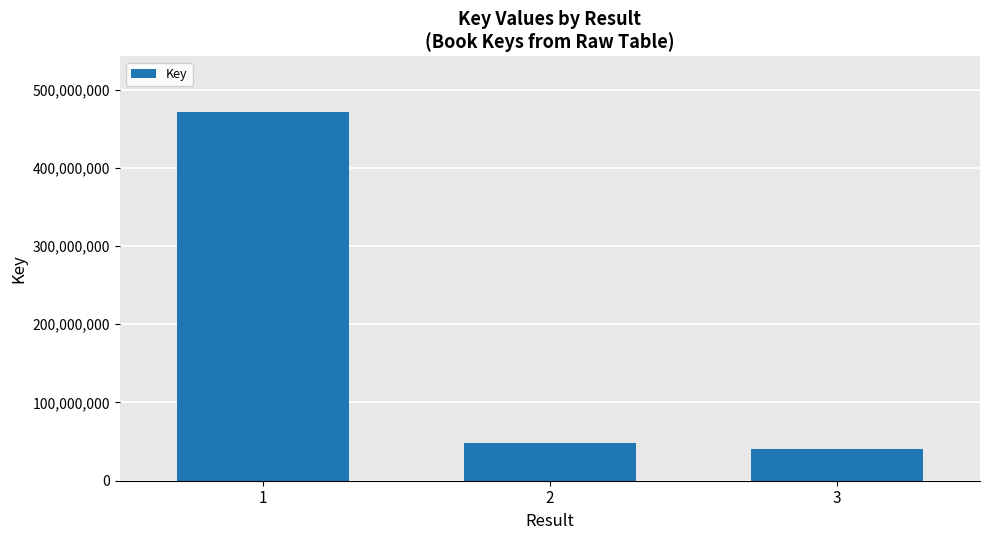

Reading right to left, what are all the values shown in this chart?

3=41085590	2=47646292	1=471556073